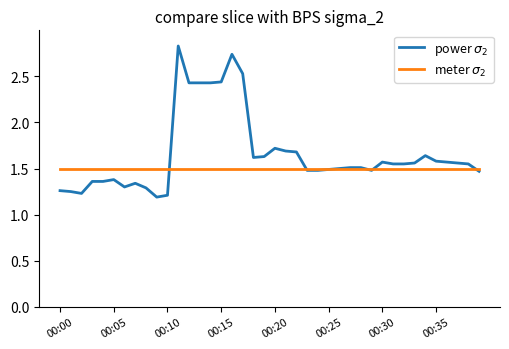

How many lines are shown in the chart?

2